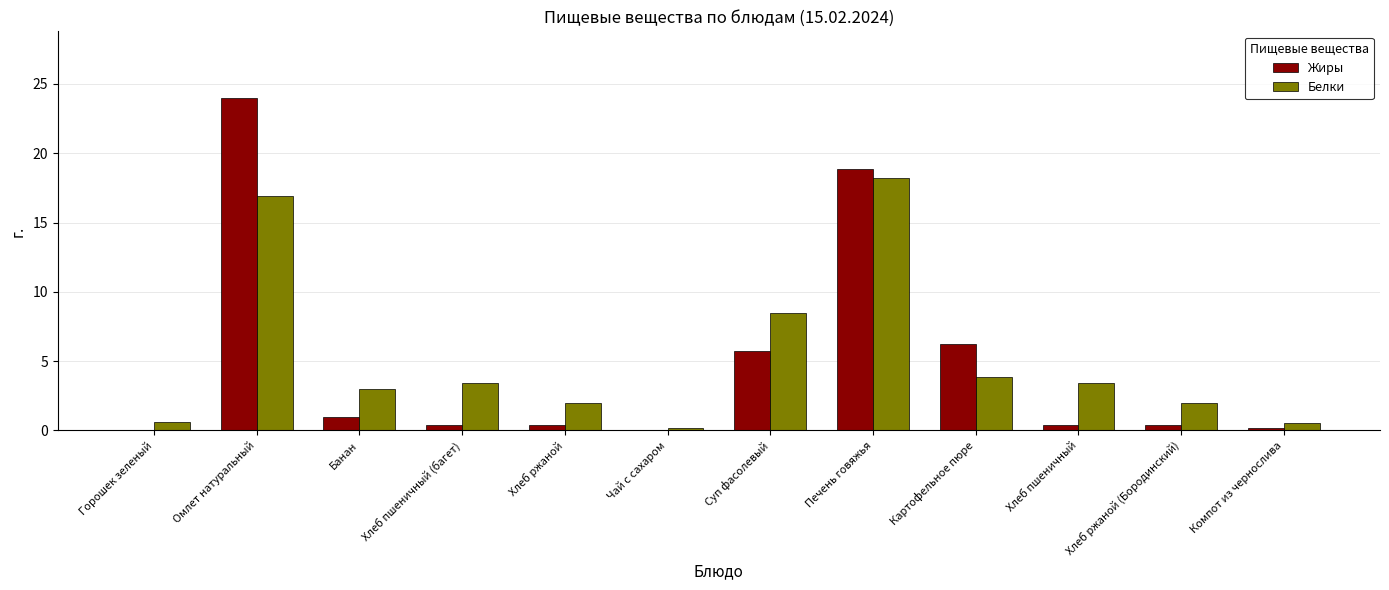

What is the total value across all series at Картофельное пюре?

10.1